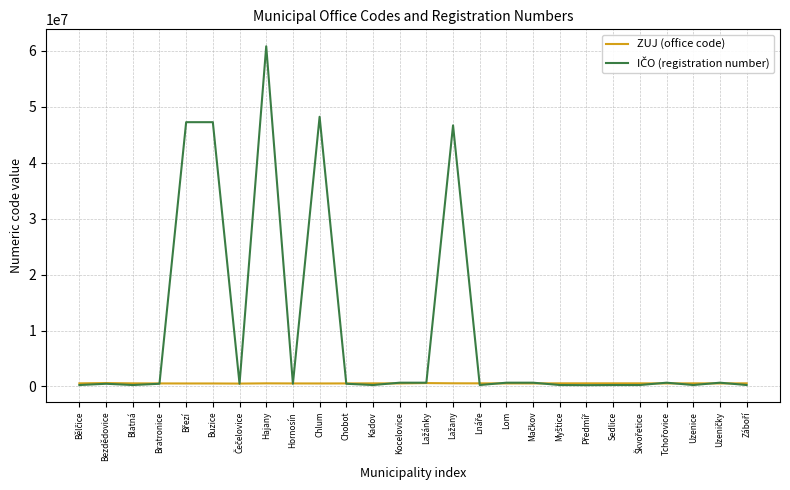

At which category is the sum across all series the highest?

Hajany